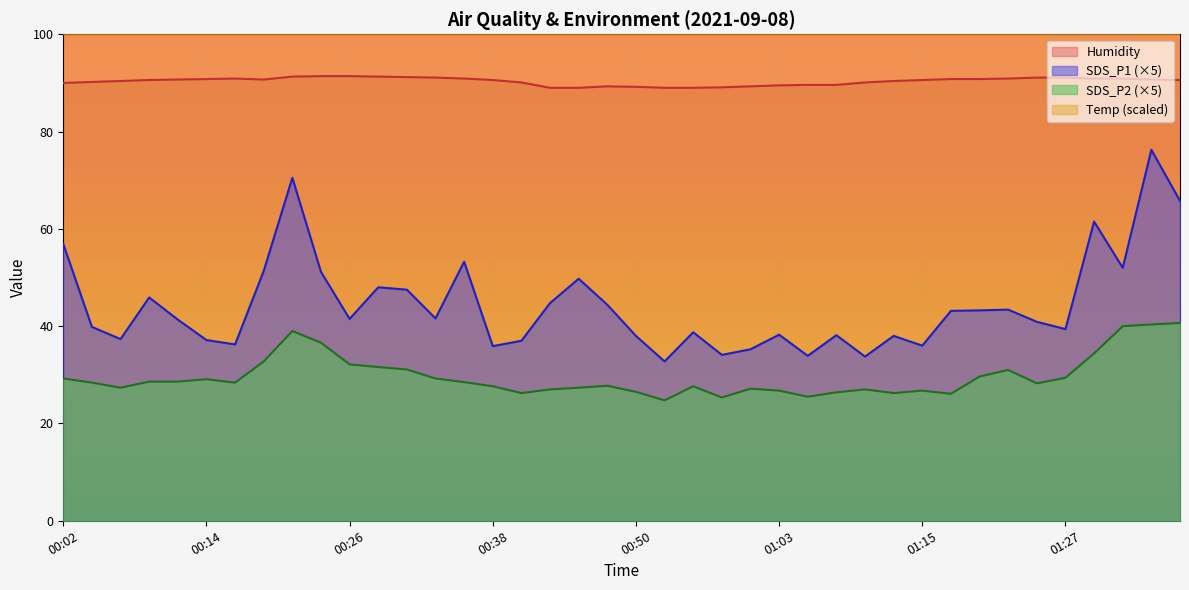

Which category has the highest value in the SDS_P2 series?

01:37